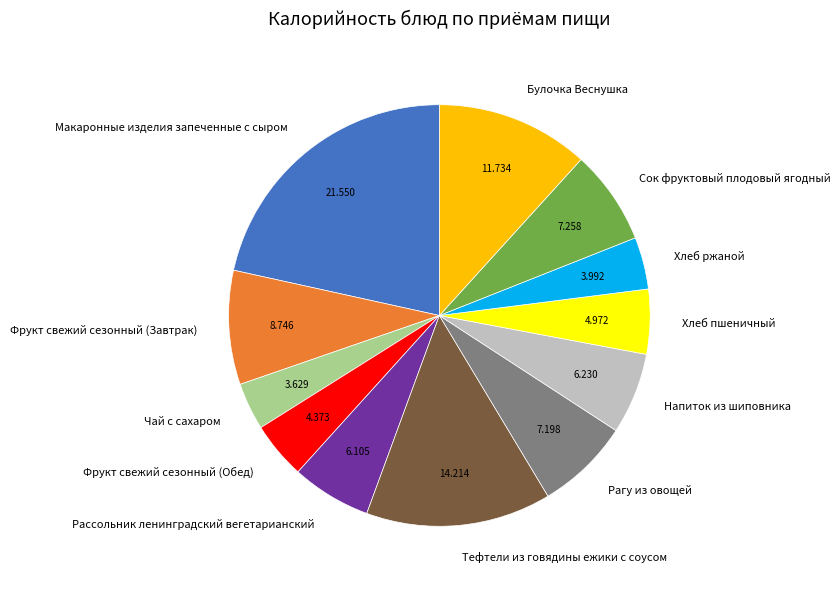

Which has a higher value, Рагу из овощей or Чай с сахаром?

Рагу из овощей